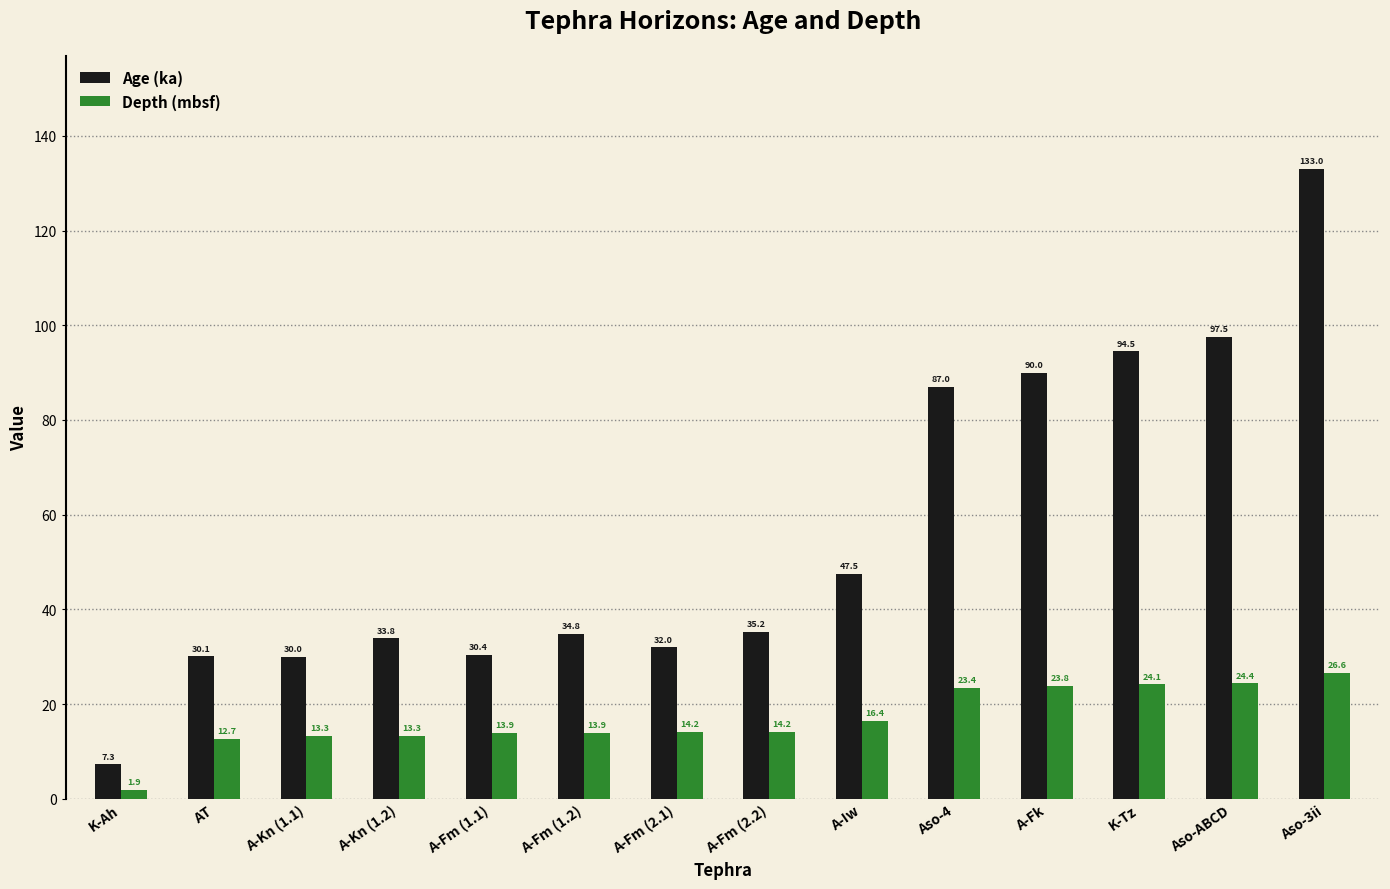

How many bars are there in total?

28